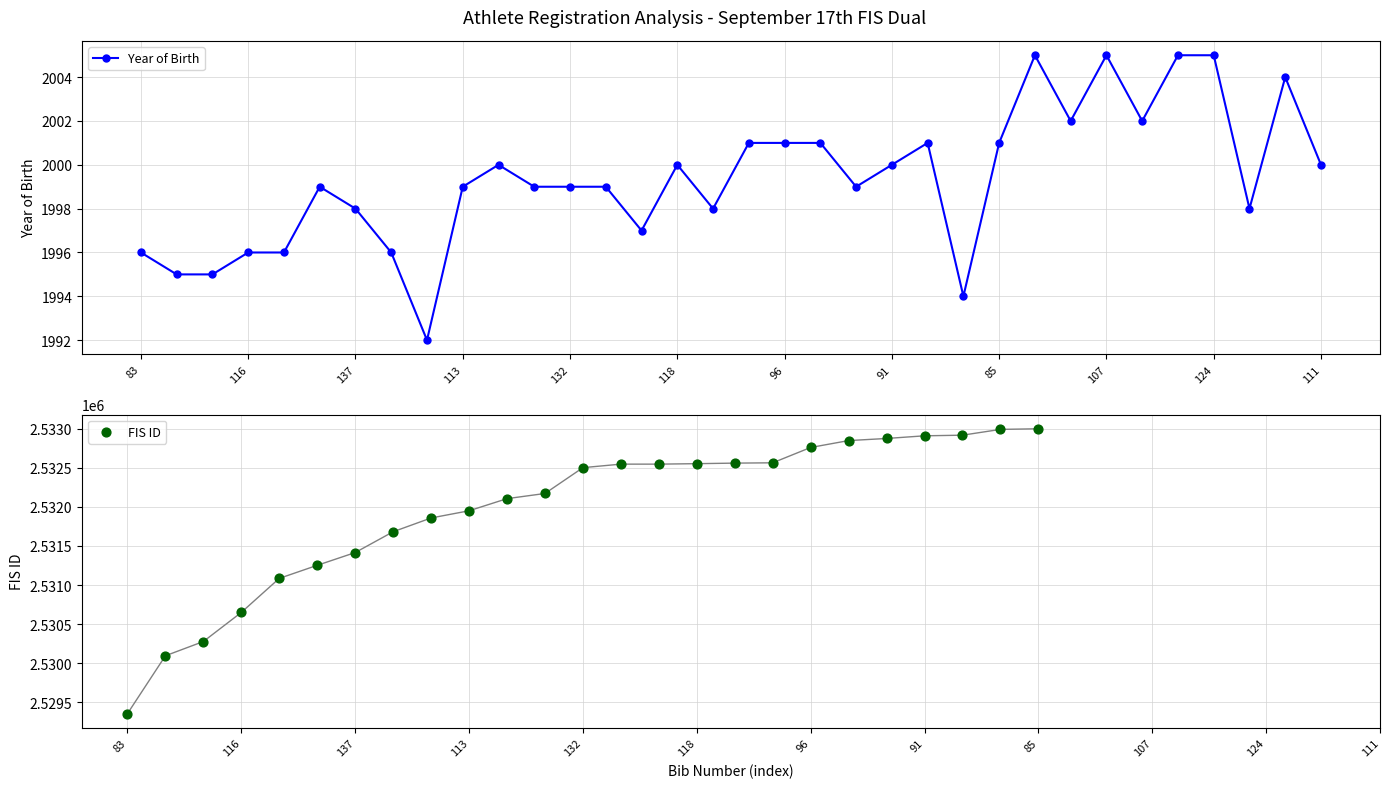

What is the change in value from 118 to 95?

-6